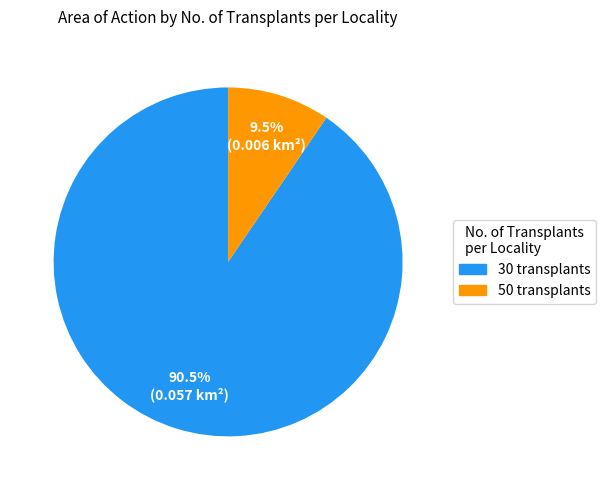

Between 30 transplants and 50 transplants, which is larger?

30 transplants